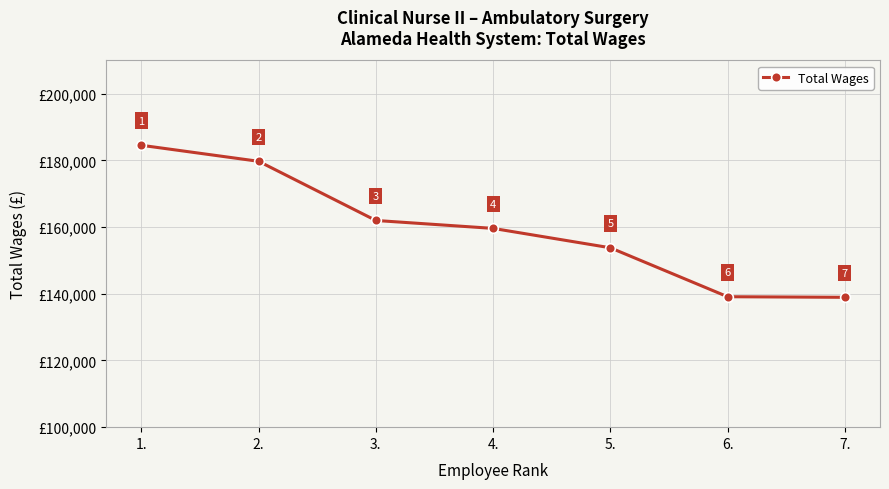

Reading left to right, extract all data points from this chart.

1.=184559	2.=179753	3.=162005	4.=159627	5.=153810	6.=139131	7.=138953